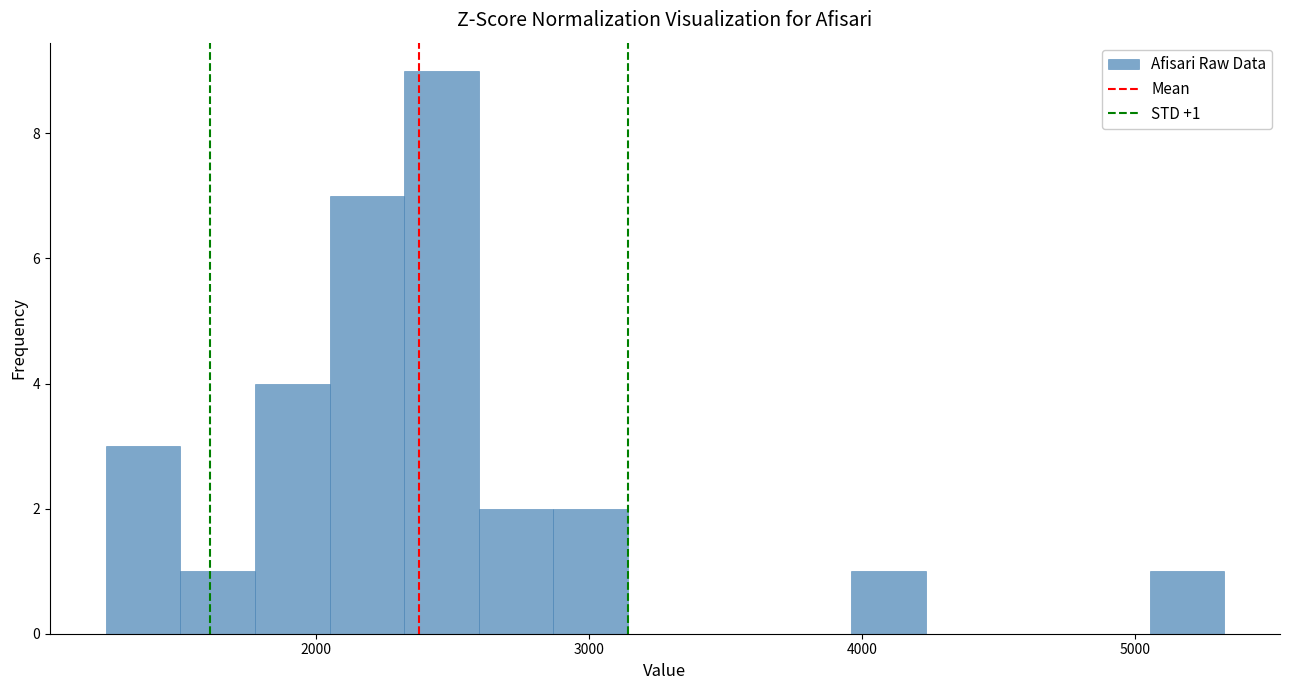

Around what value on the x-axis is the tallest bar? Give the approximate position of its centre, as read against the axis.

2500